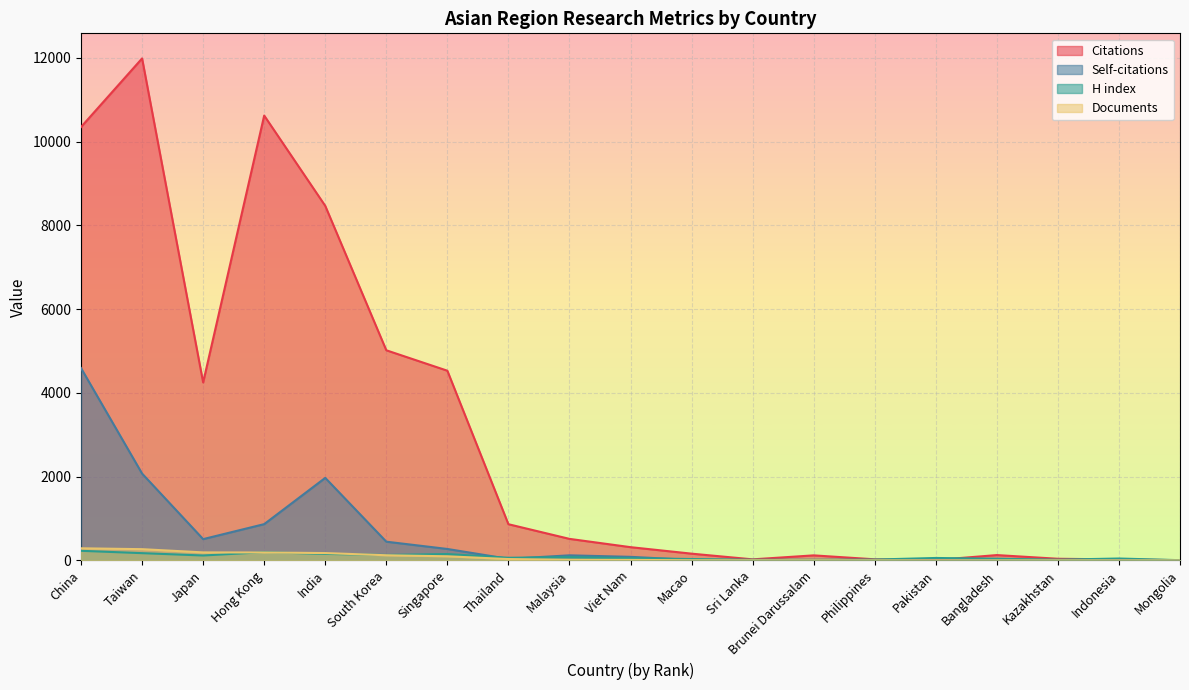

What are all the series names shown in the legend?

Citations, Self-citations, H index, Documents